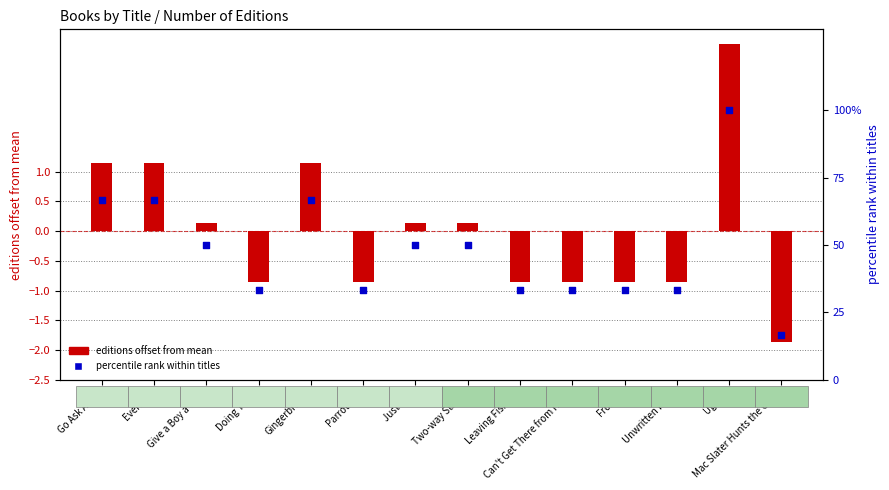

Is the value of percentile rank at Mac Slater Hunts the Cool greater than the value of editions offset at Two-way Street?

Yes